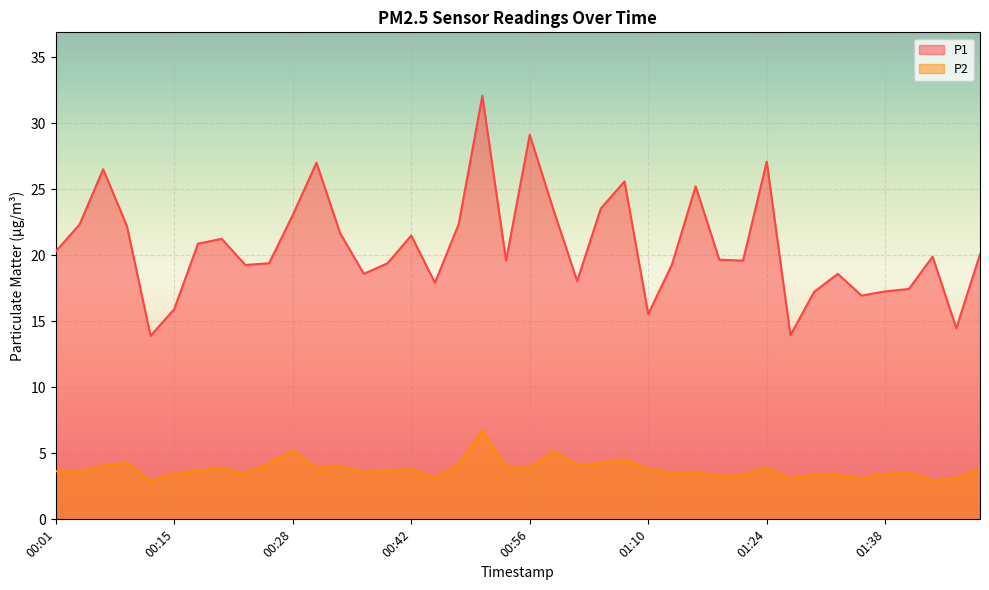

Reading right to left, transcribe all the data shown in this chart.

P1: 20.1	14.5	19.9	17.4	17.3	16.9	18.6	17.2	13.9	27.1	19.6	19.7	25.2	19.3	15.6	25.6	23.6	18.1	23.4	29.1	19.6	32.1	22.4	17.9	21.5	19.4	18.6	21.7	27.0	23.1	19.4	19.3	21.2	20.9	15.9	13.9	22.2	26.5	22.3	20.3
P2: 3.8	3.1	3.0	3.5	3.5	3.1	3.4	3.4	3.1	3.9	3.4	3.3	3.5	3.5	3.8	4.5	4.2	4.2	5.1	3.9	4.0	6.7	4.2	3.1	3.8	3.7	3.6	4.0	3.9	5.2	4.2	3.5	3.9	3.7	3.5	2.9	4.3	4.1	3.6	3.6